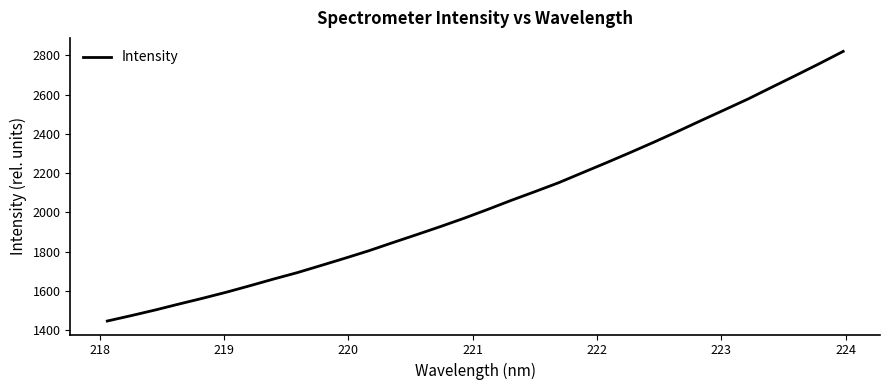

What is the maximum value shown in the chart?

2819.5